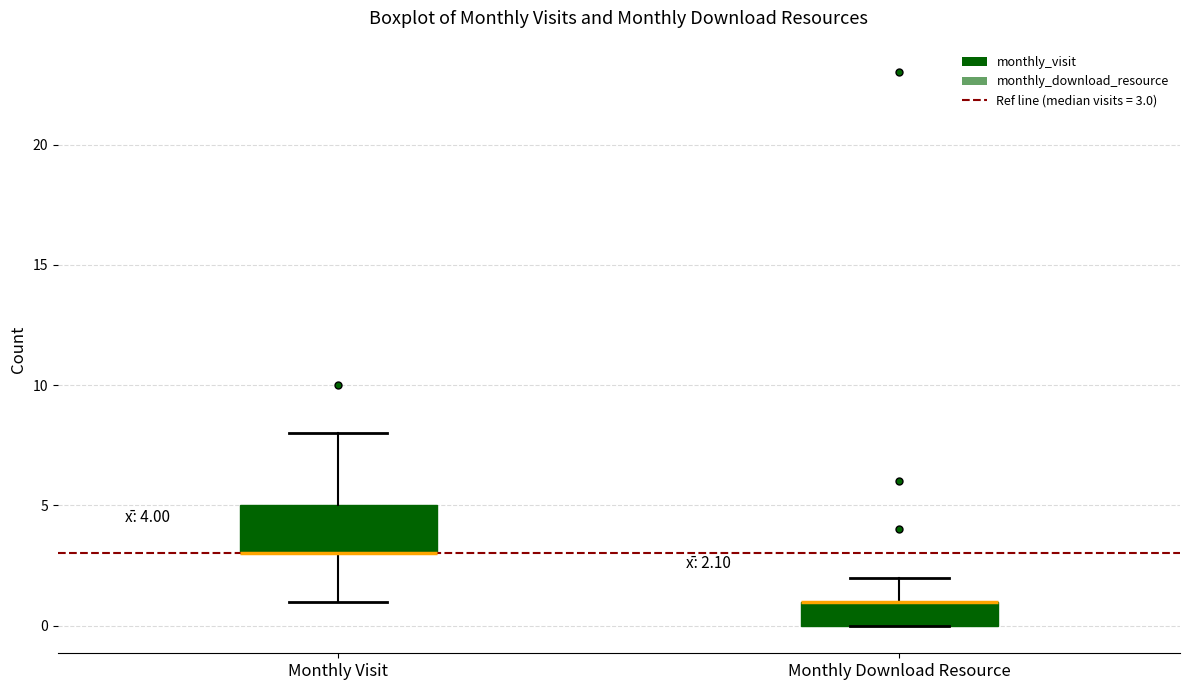

Which box is the tallest, from its lower edge to its upper edge?

Monthly Visit